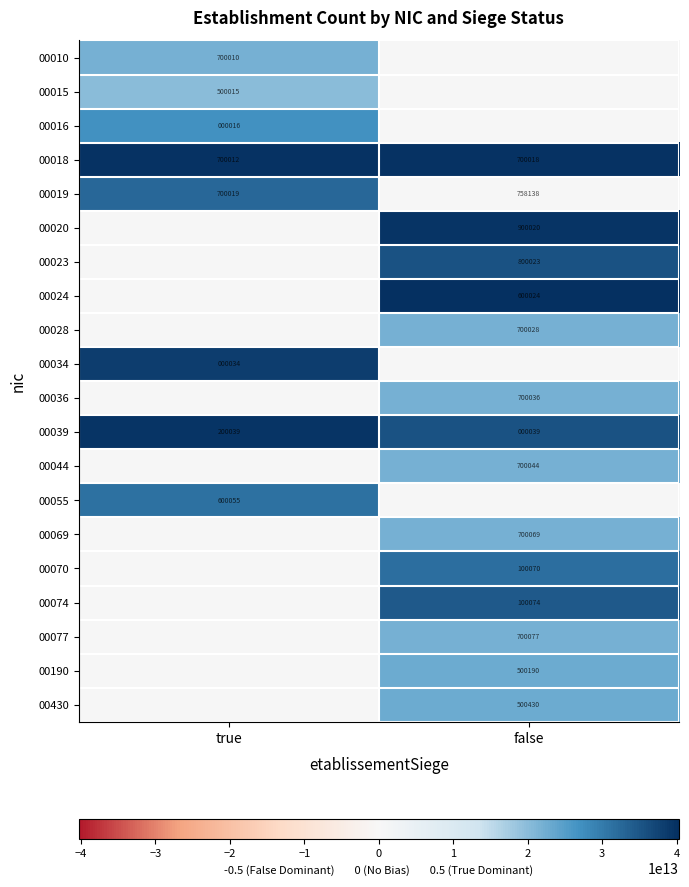

Is it true that 00016 equals 16 at true?

True